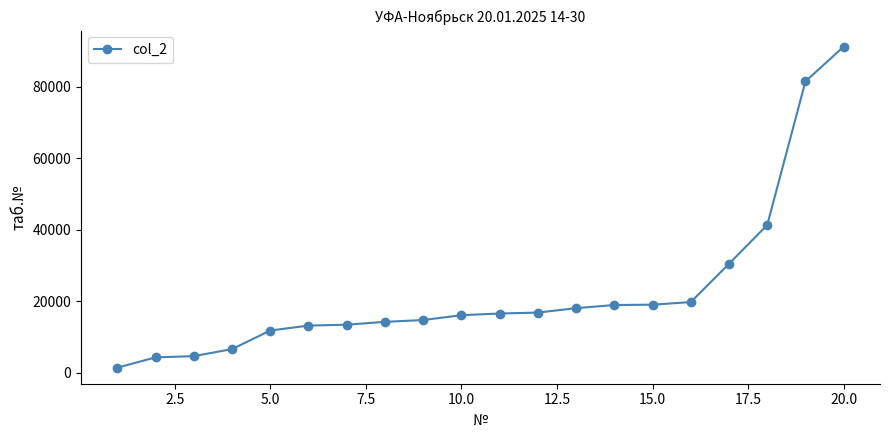

How many categories are shown in the chart?

20